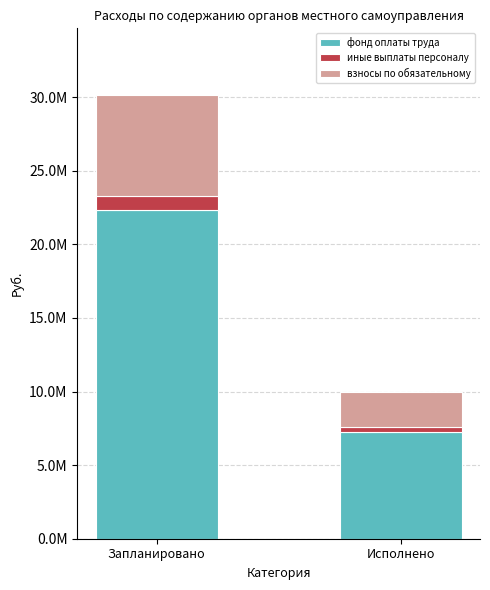

At Запланировано, list the series in order from smallest to largest.

иные выплаты персоналу, взносы по обязательному, фонд оплаты труда